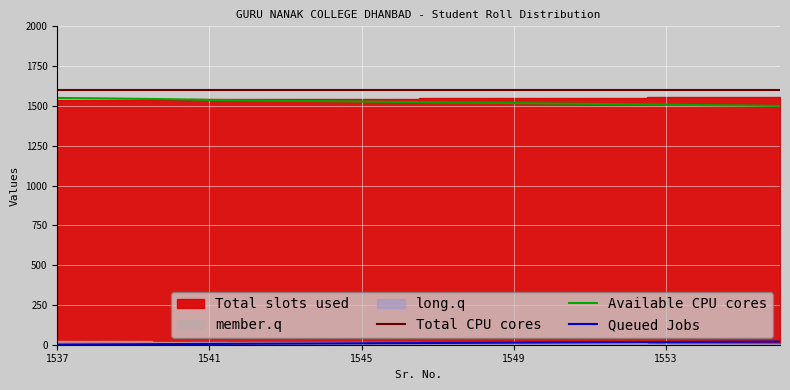

Is the value of Queued Jobs at 18 greater than the value of Available CPU cores at 11?

No